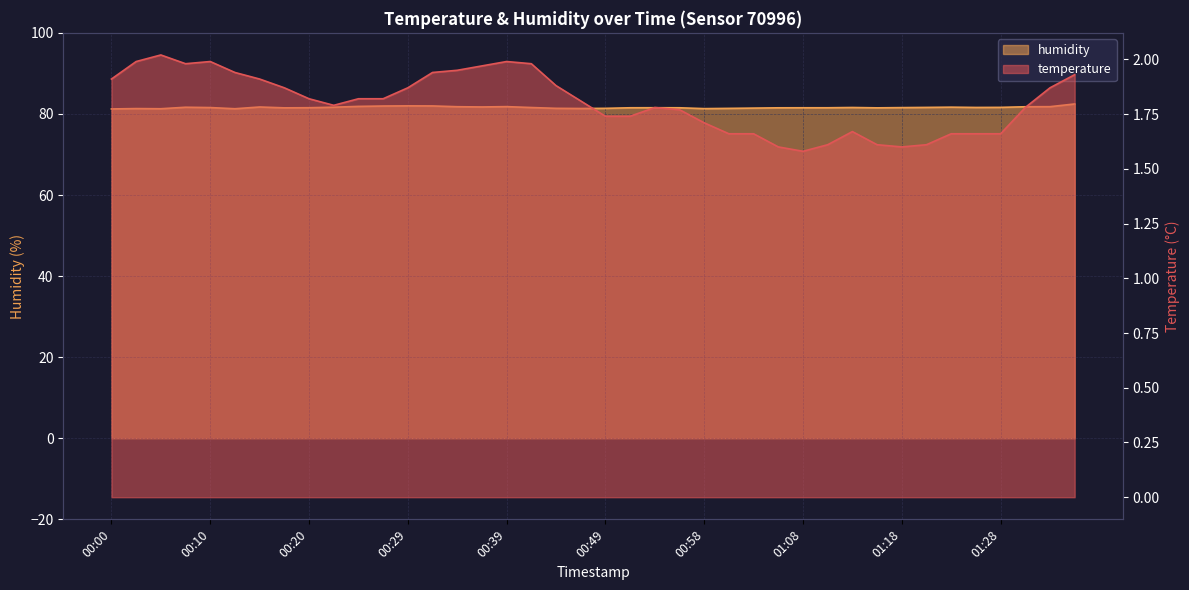

What is the label of the 20th point from the left?

00:46